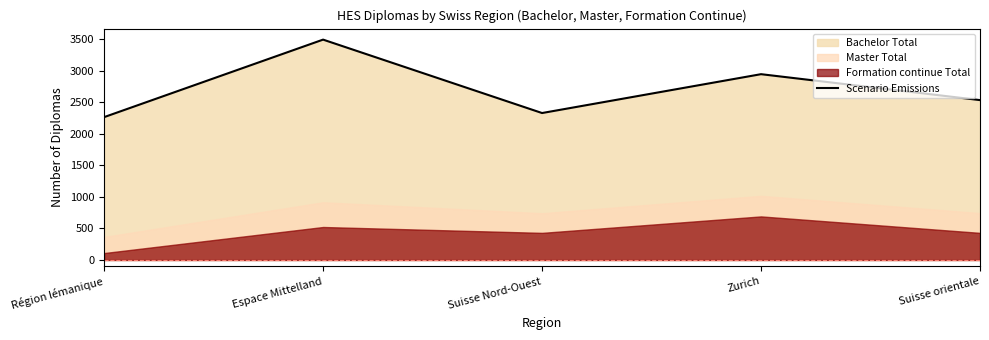

Reading left to right, list all the values displayed in this chart.

Région lémanique=2265	Espace Mittelland=3494	Suisse Nord-Ouest=2330	Zurich=2946	Suisse orientale=2535